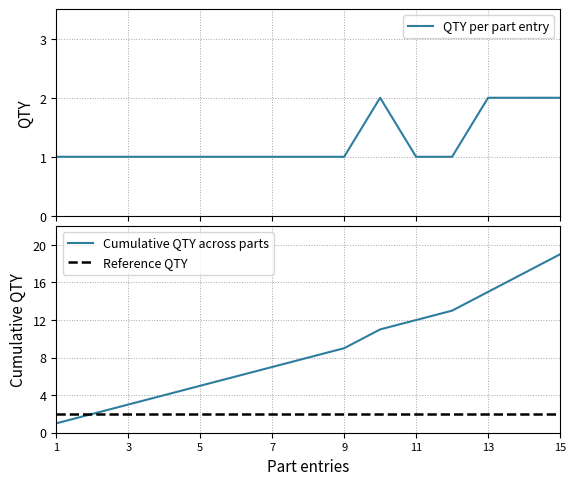

Reading left to right, list all the values displayed in this chart.

1	2	3	4	5	6	7	8	9	11	12	13	15	17	19